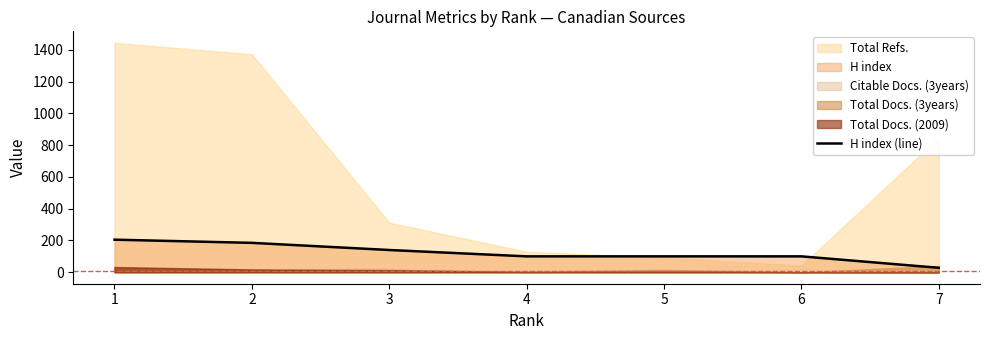

Rank the categories by value from lowest to highest.

7, 4, 5, 6, 3, 2, 1